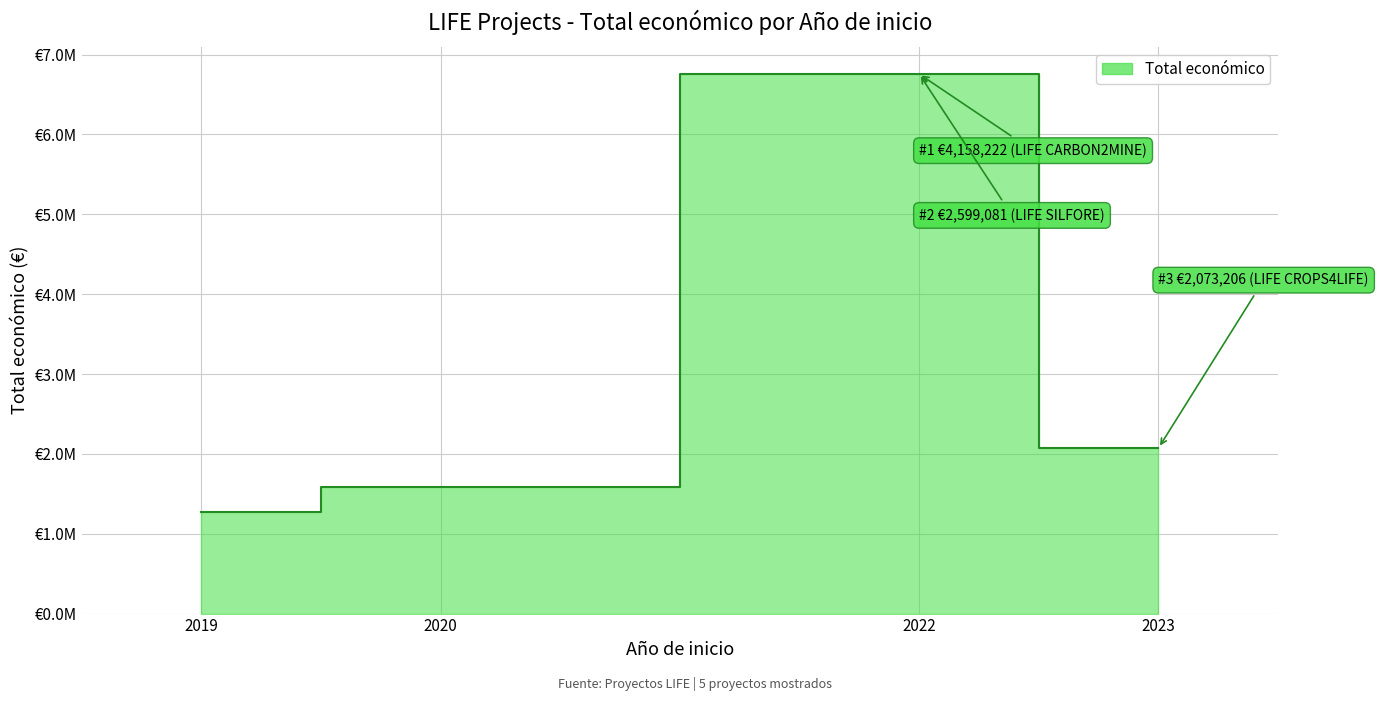

Which label corresponds to the largest value in the chart?

2022